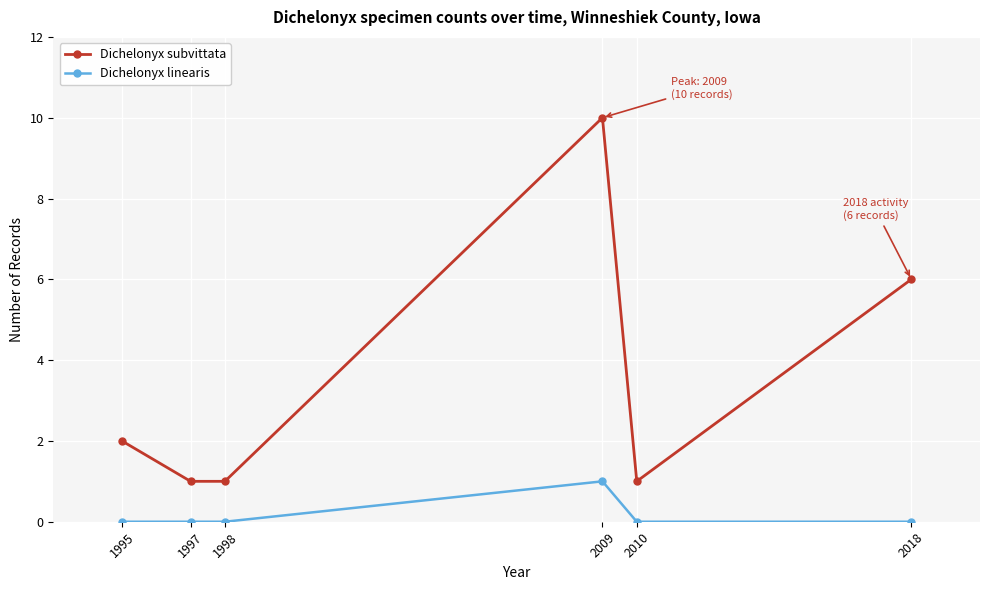

The Dichelonyx subvittata series shows 2 at 1995. True or false?

True